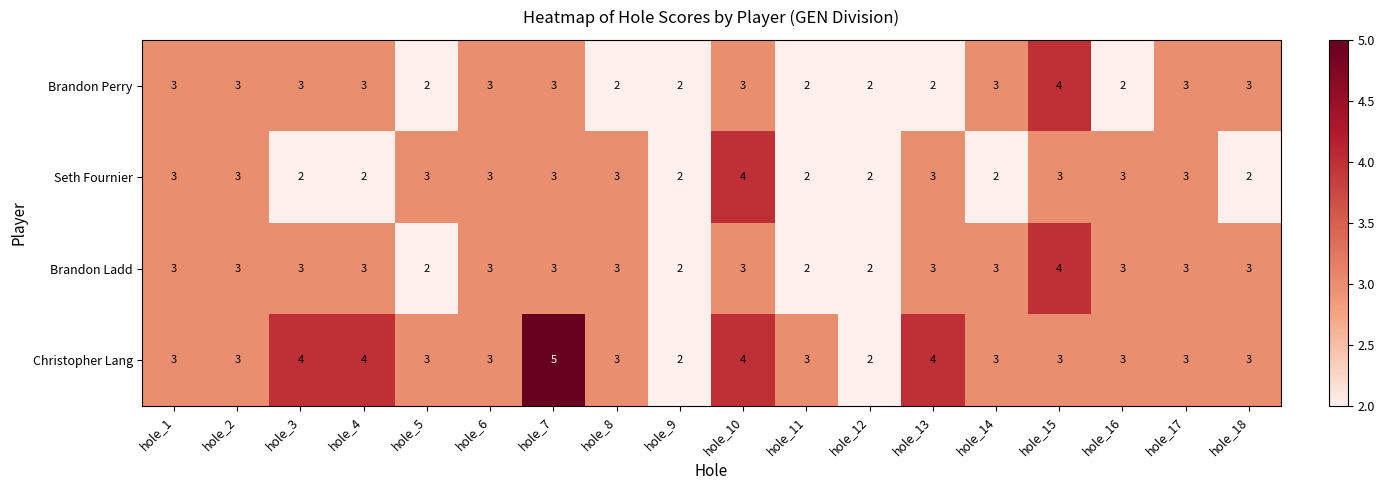

Count the Seth Fournier values in the range 2 to 3.

17